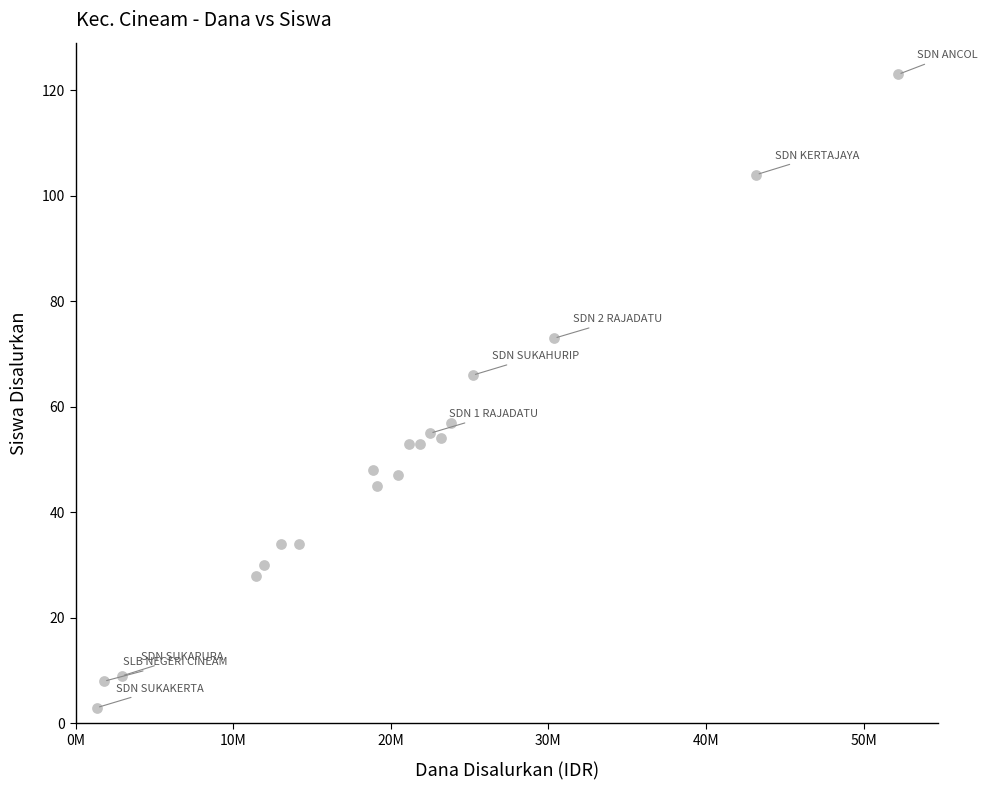

What is the range of X values (max minus min)?

50850000